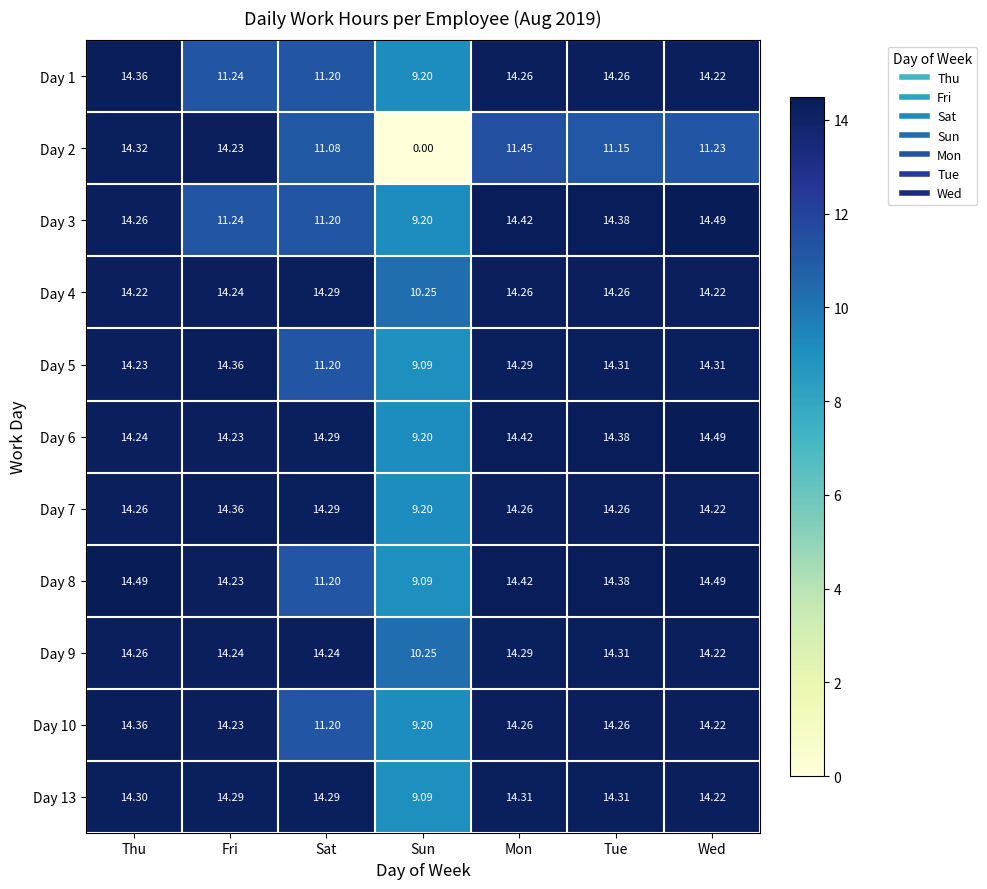

At which label is Day 8 closest to 11?

Sat